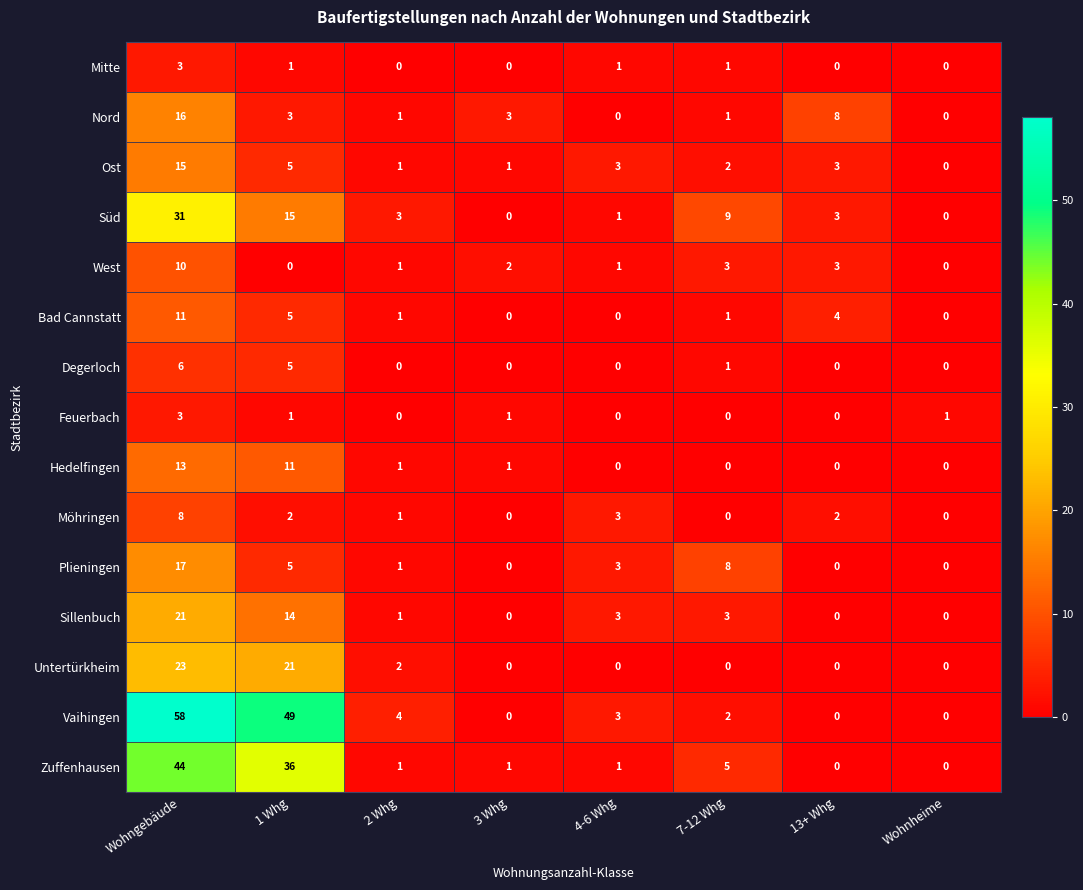

Is it true that Degerloch equals 2 at Wohngebäude?

False